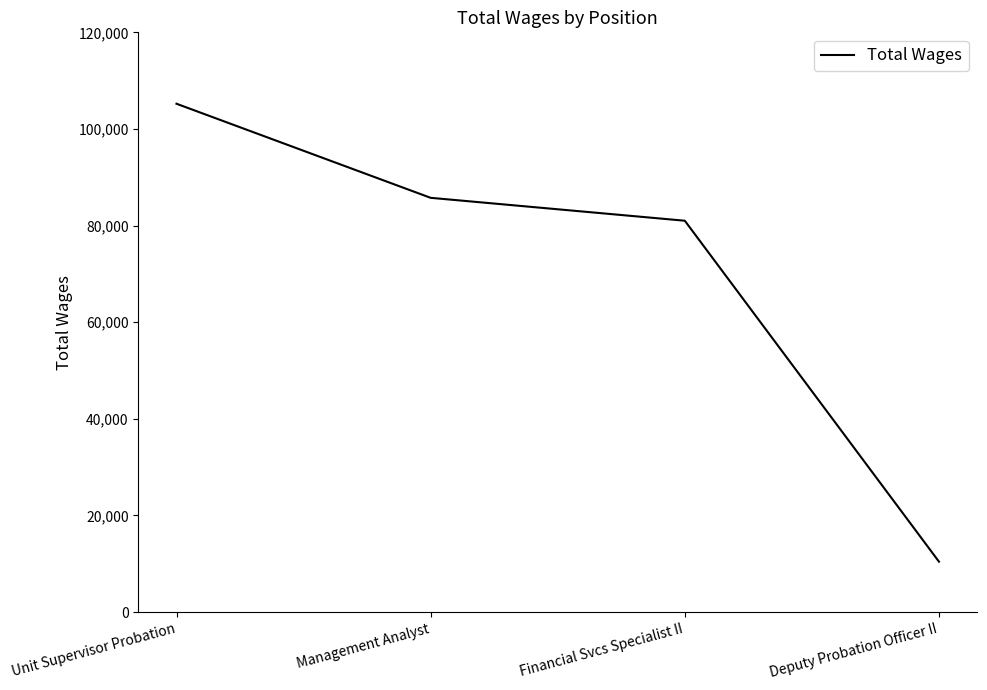

List the labels in order of value, smallest first.

Deputy Probation Officer II, Financial Svcs Specialist II, Management Analyst, Unit Supervisor Probation